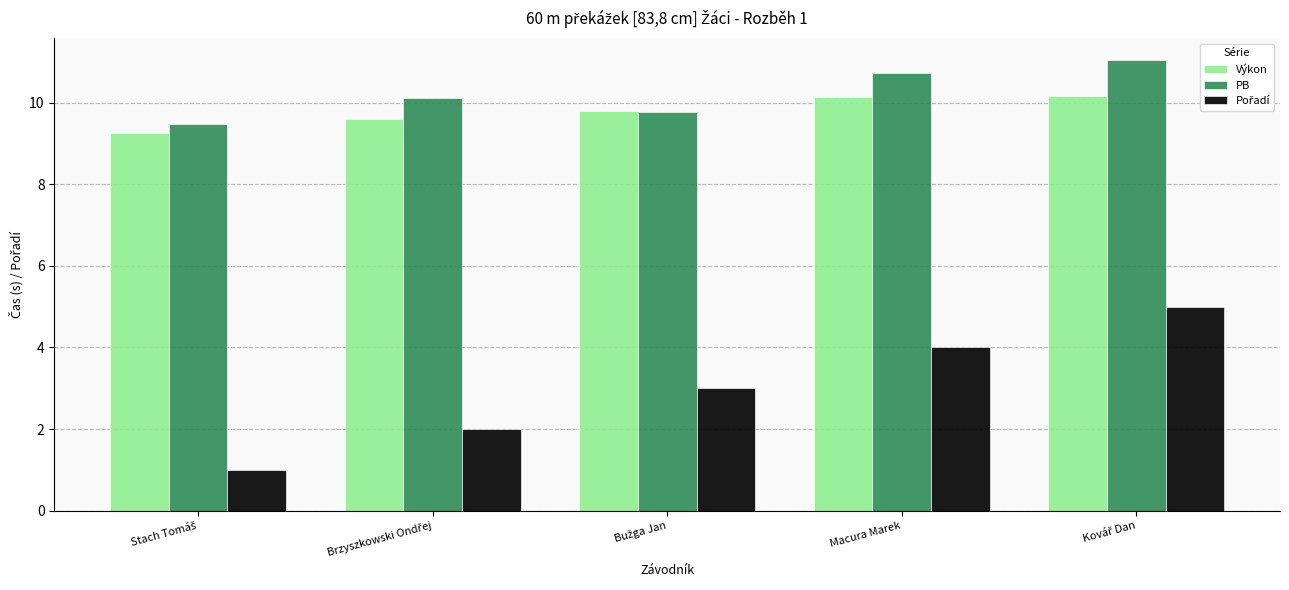

What is the lowest value of the PB series?

9.5